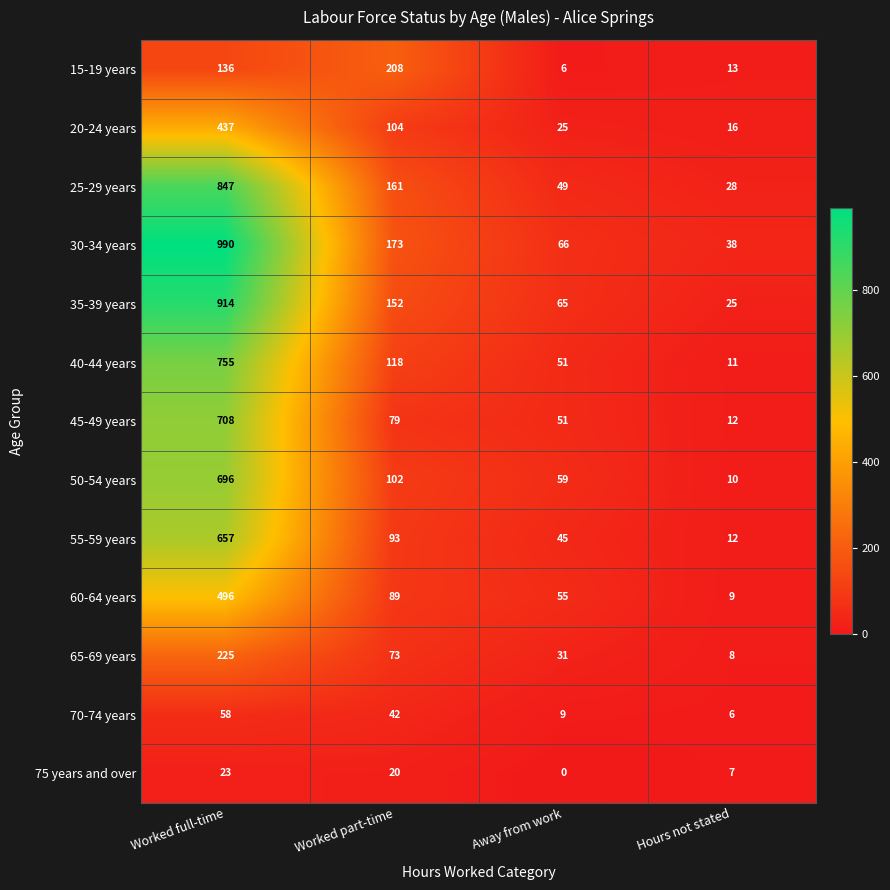

What is the average value of the 40-44 years series?

234